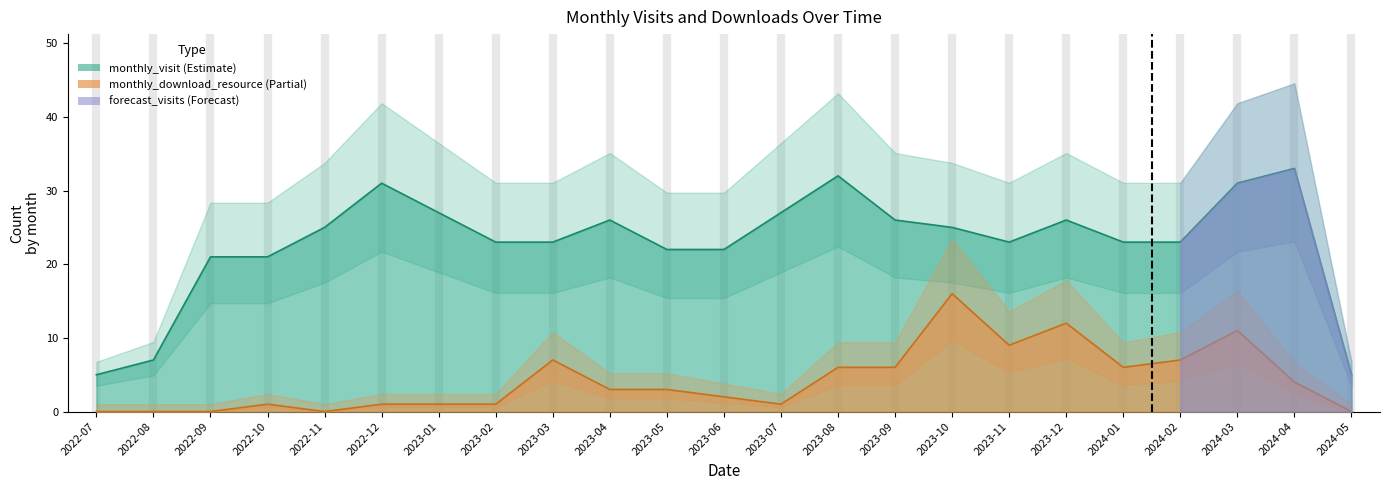

True or false: monthly_visit has a value of 43 at 2023-04.

False